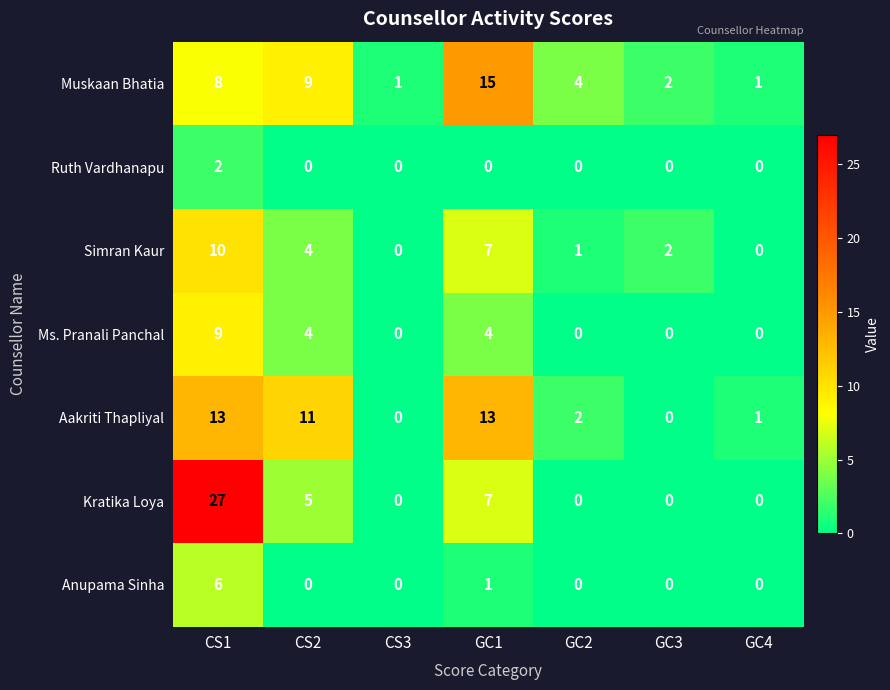

How many positive values does the Aakriti Thapliyal series have?

5